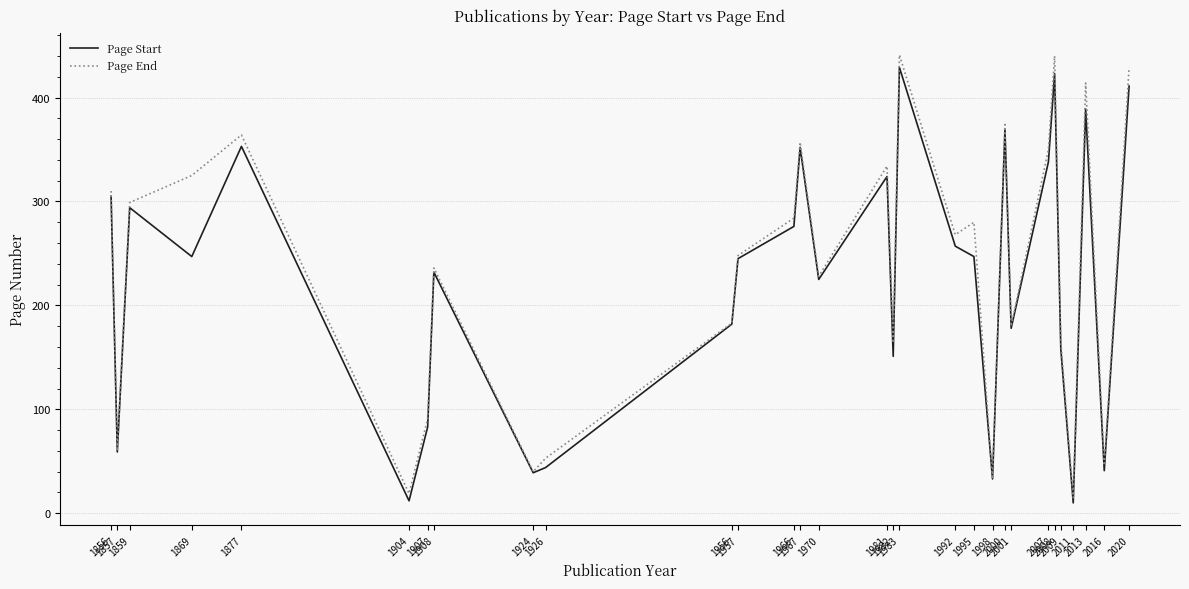

Which series has the widest spread of values?

Page End